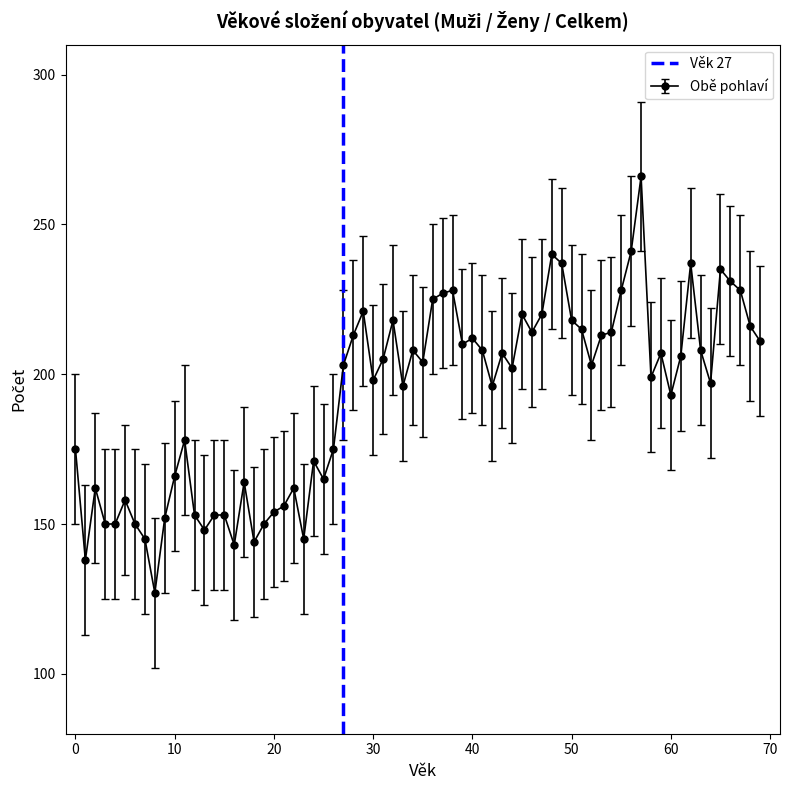

How many lines are shown in the chart?

1